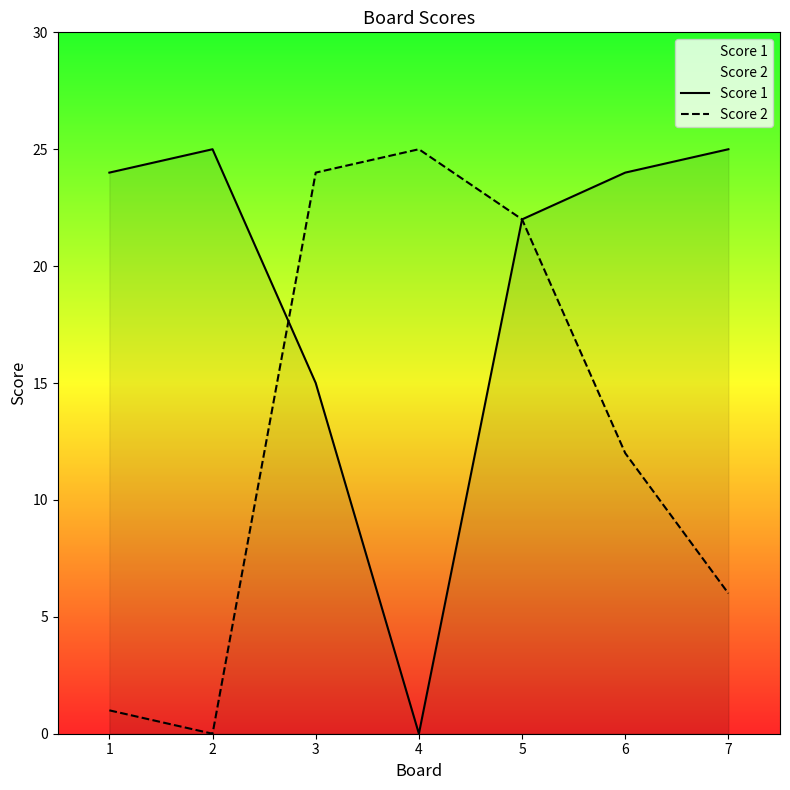

True or false: Score 1 and Score 2 cross at least once.

True